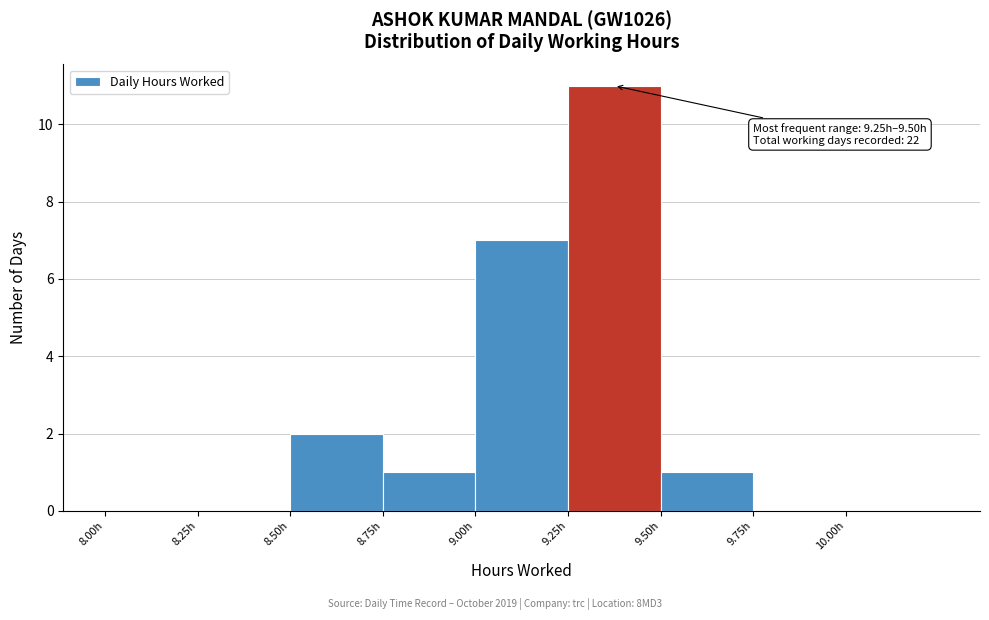

Over which range of the x-axis is the bar tallest?

9.25 to 9.50